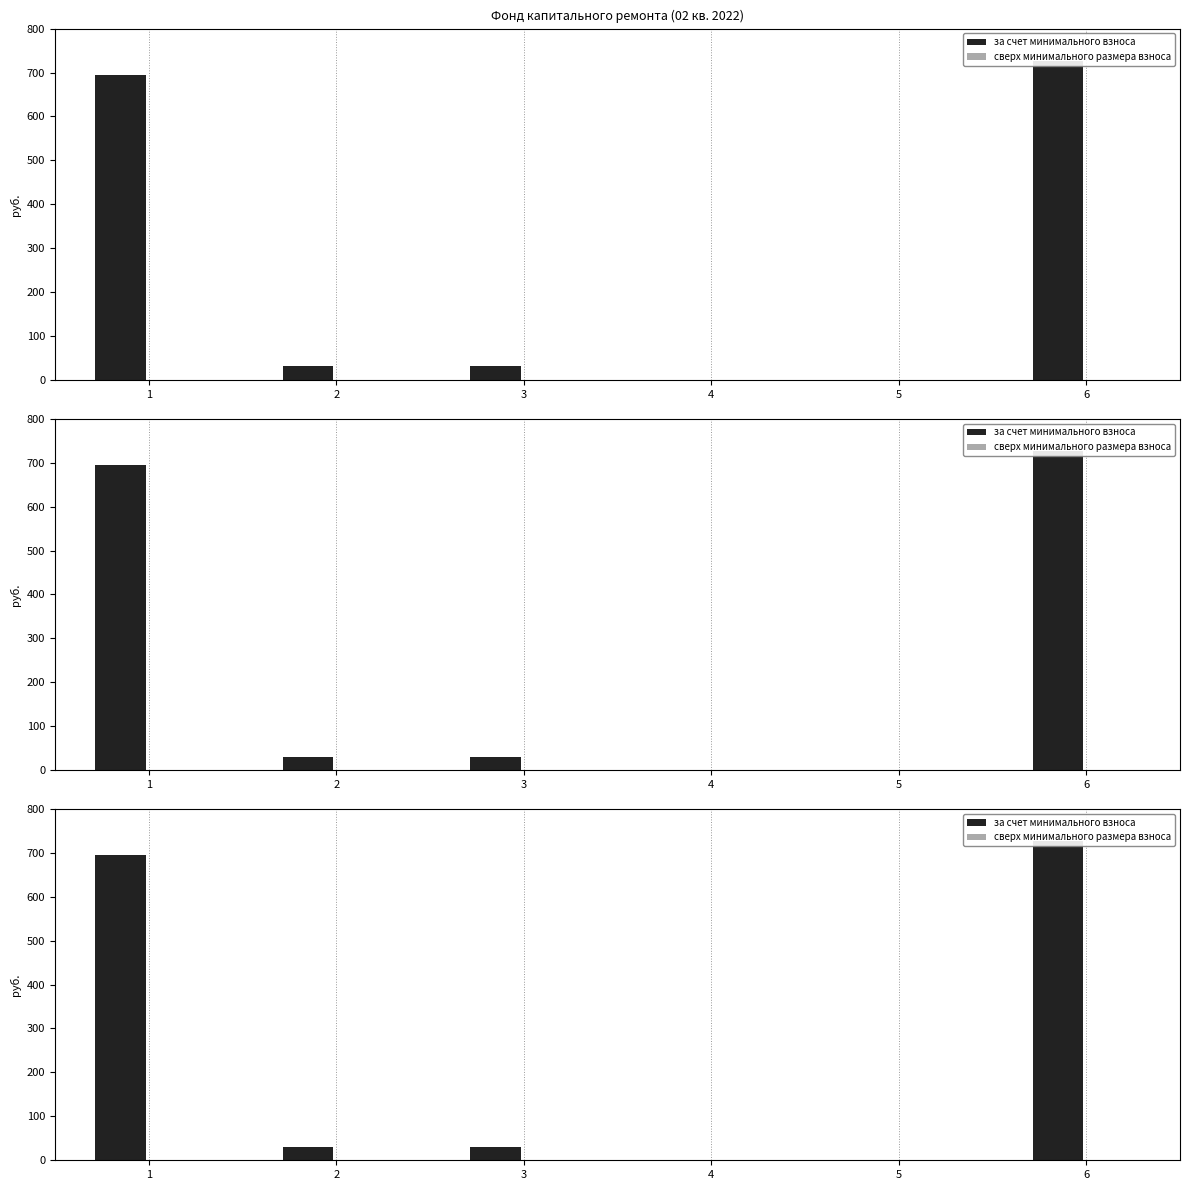

At which category does the chart reach its peak across all series?

6